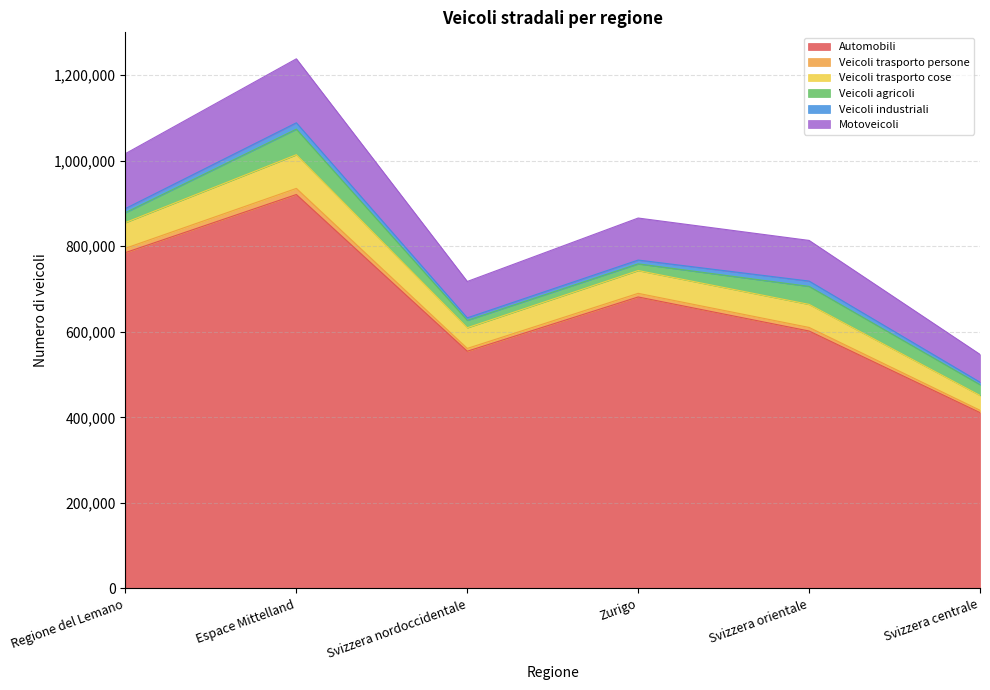

At which category is the sum across all series the highest?

Espace Mittelland